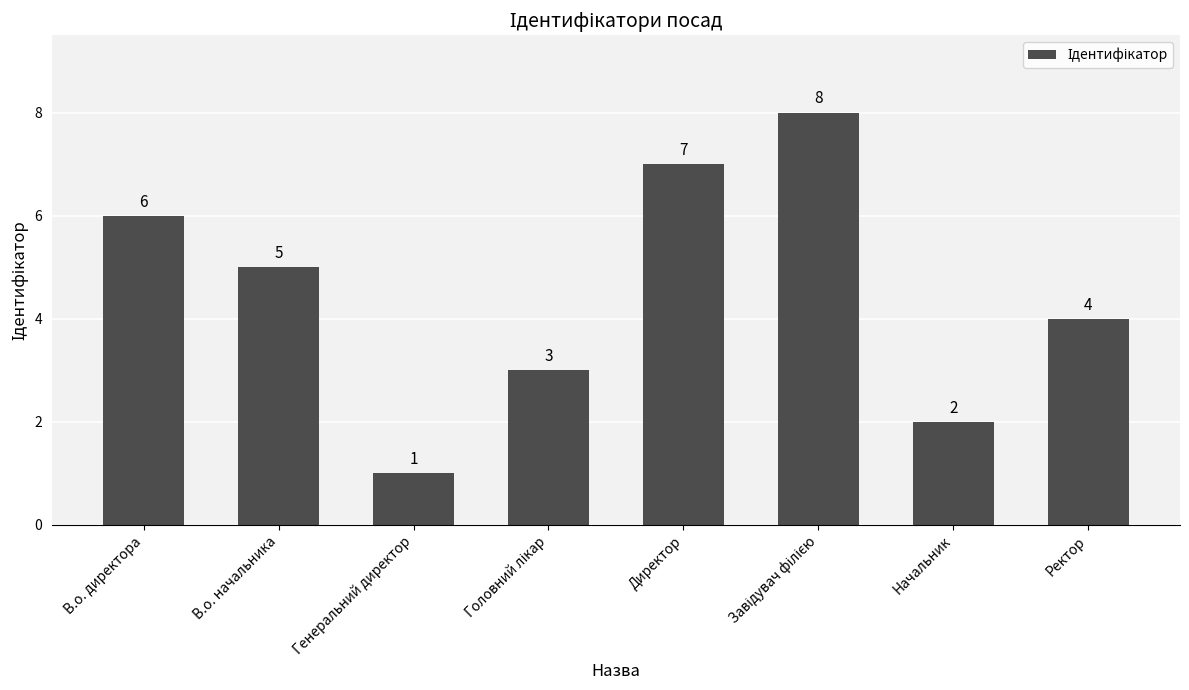

Reading right to left, list all the values displayed in this chart.

4	2	8	7	3	1	5	6